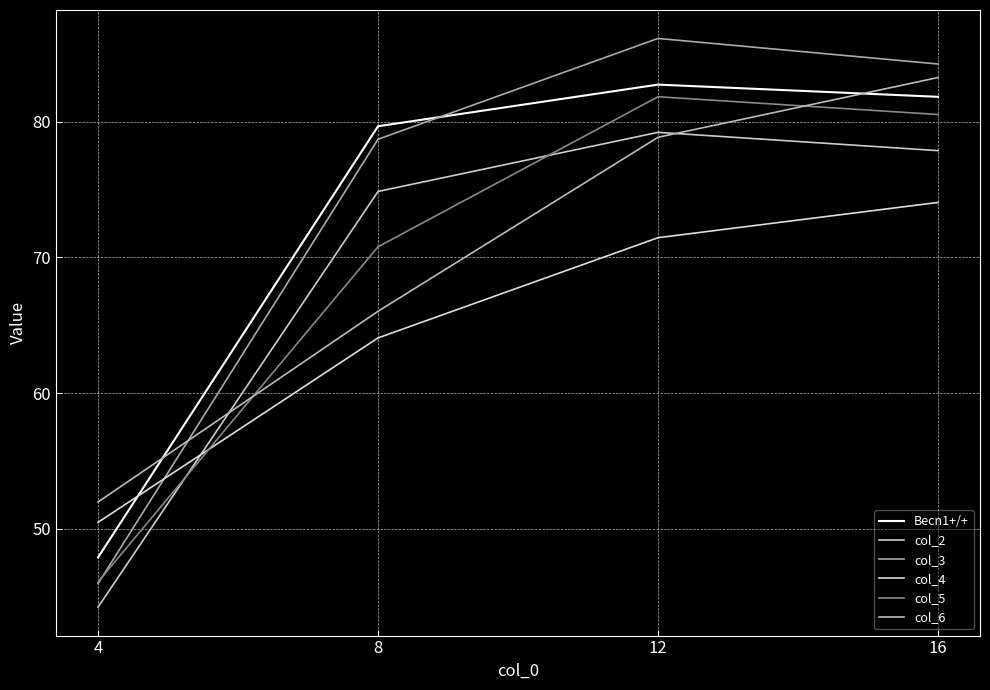

What is the value of the col_3 point at the 4th from the left?

84.3